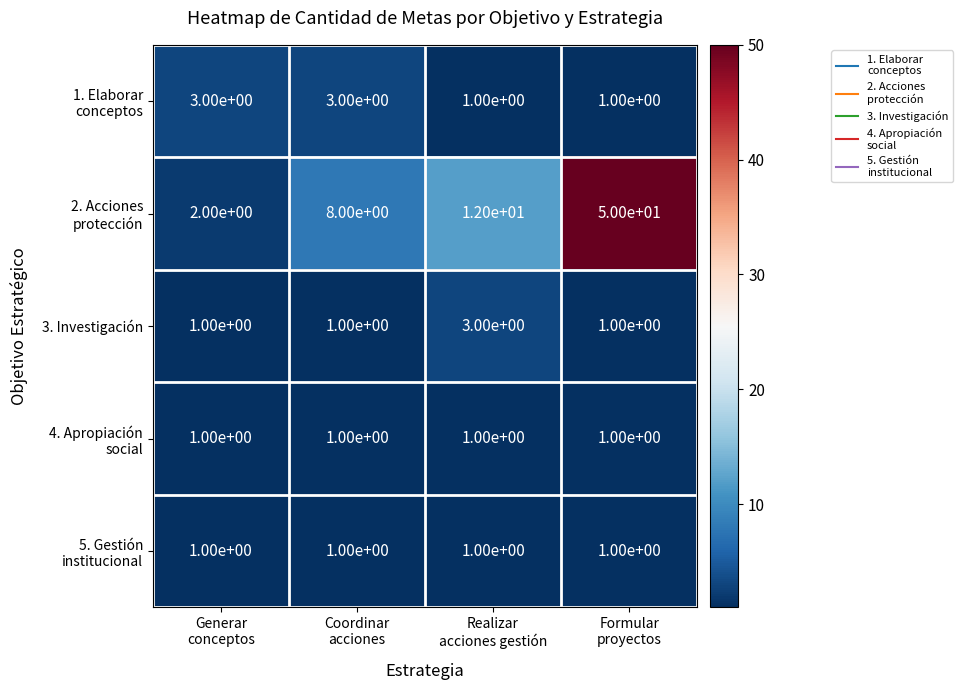

At which category is the sum across all series the highest?

Formular
proyectos